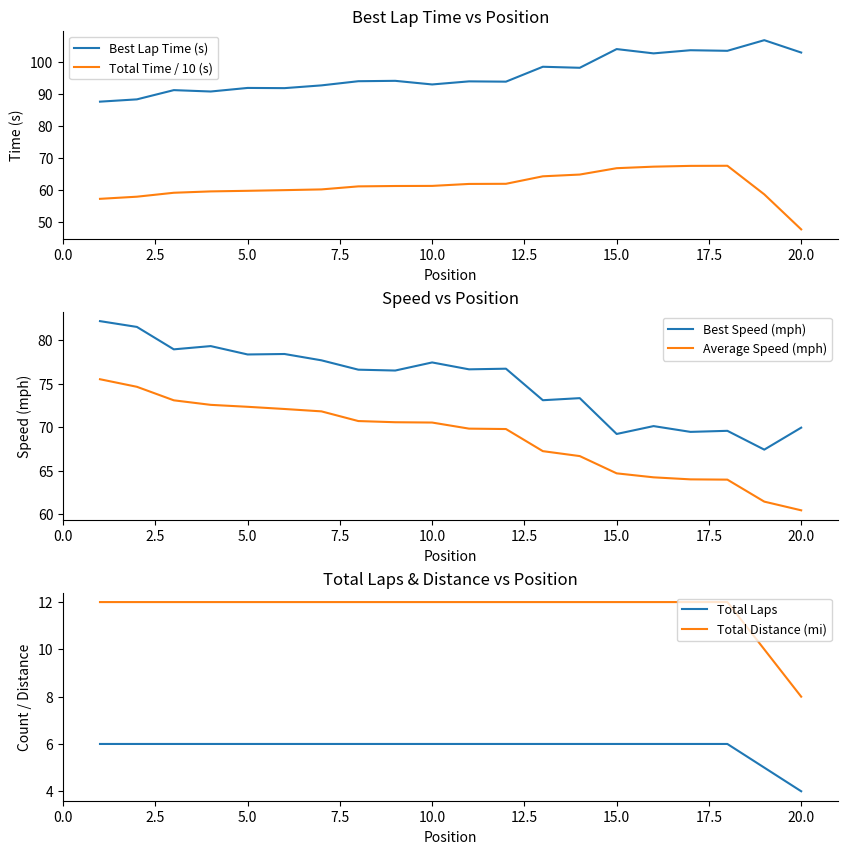

What is the lowest value of the Total Time / 10 (s) series?

47.7